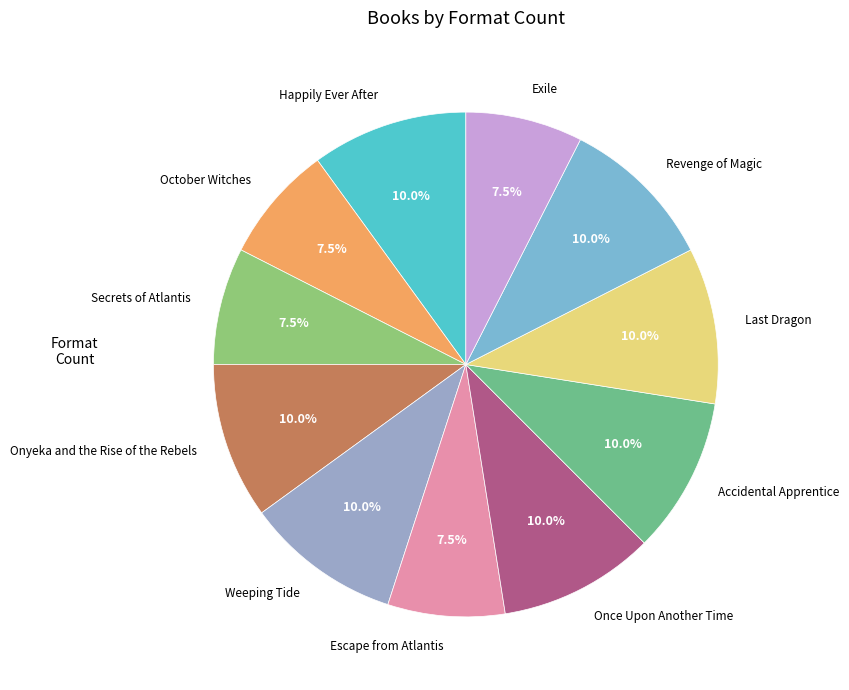

How many slices are in this pie chart?

11